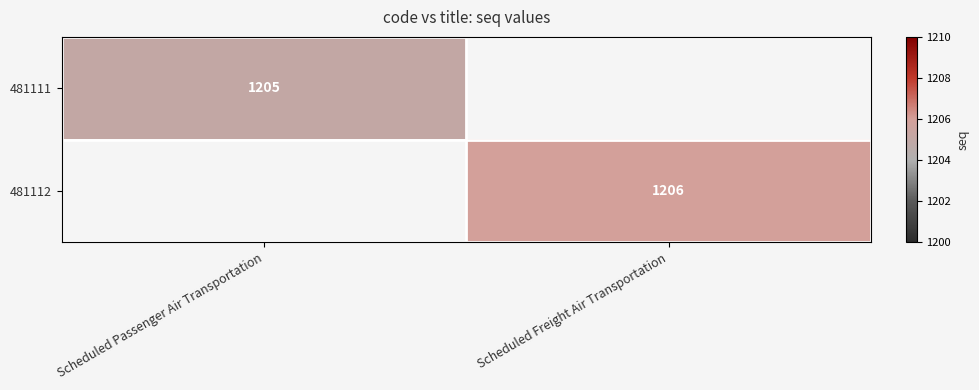

Is the value of 481112 at Scheduled Freight Air Transportation greater than the value of 481111 at Scheduled Passenger Air Transportation?

Yes